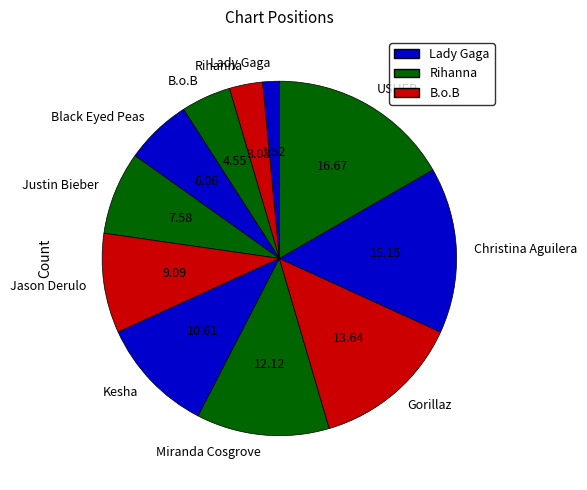

Which category has the smallest portion of the pie?

Lady Gaga